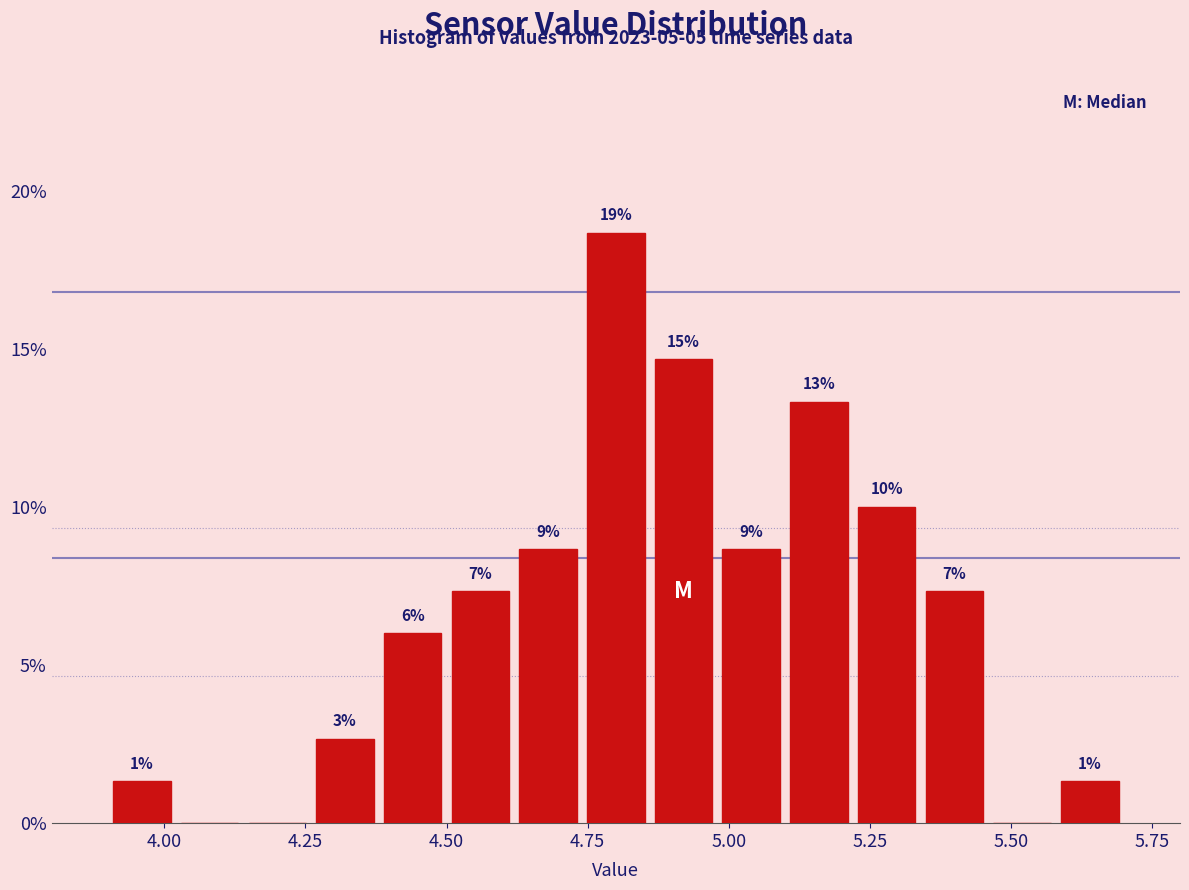

Around what value on the x-axis is the tallest bar? Give the approximate position of its centre, as read against the axis.

4.80